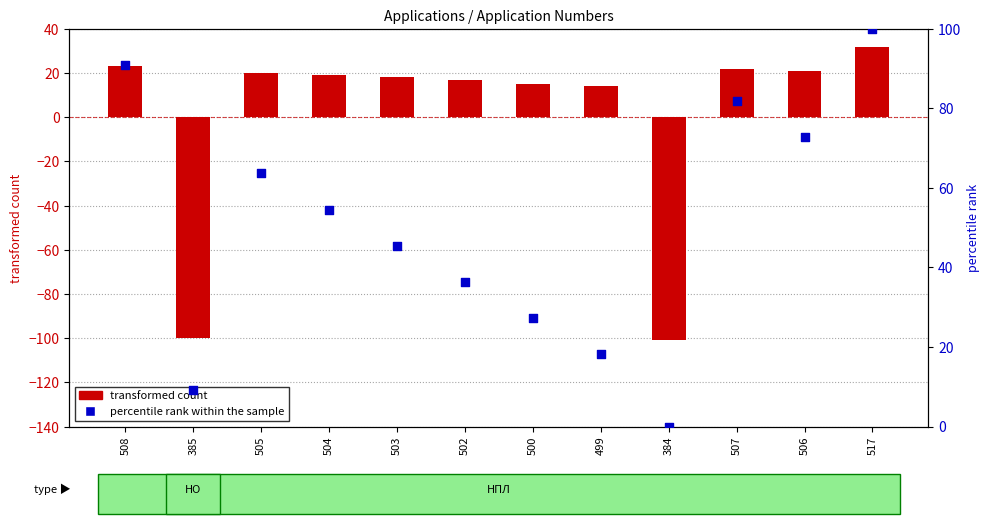

Which series reaches the minimum Y coordinate?

transformed count